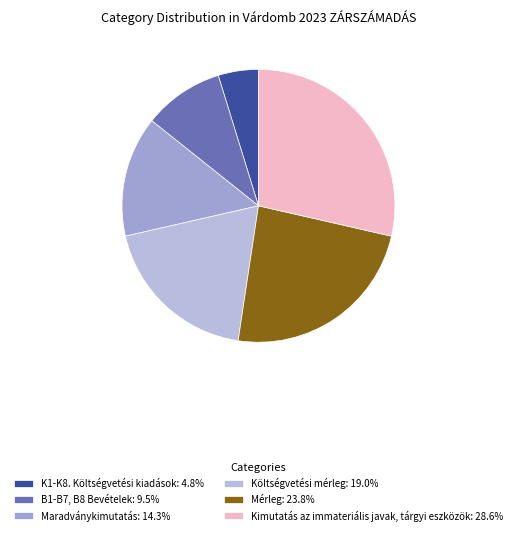

What is the total percentage of K1-K8. Költségvetési kiadások and Költségvetési mérleg?

23.8%